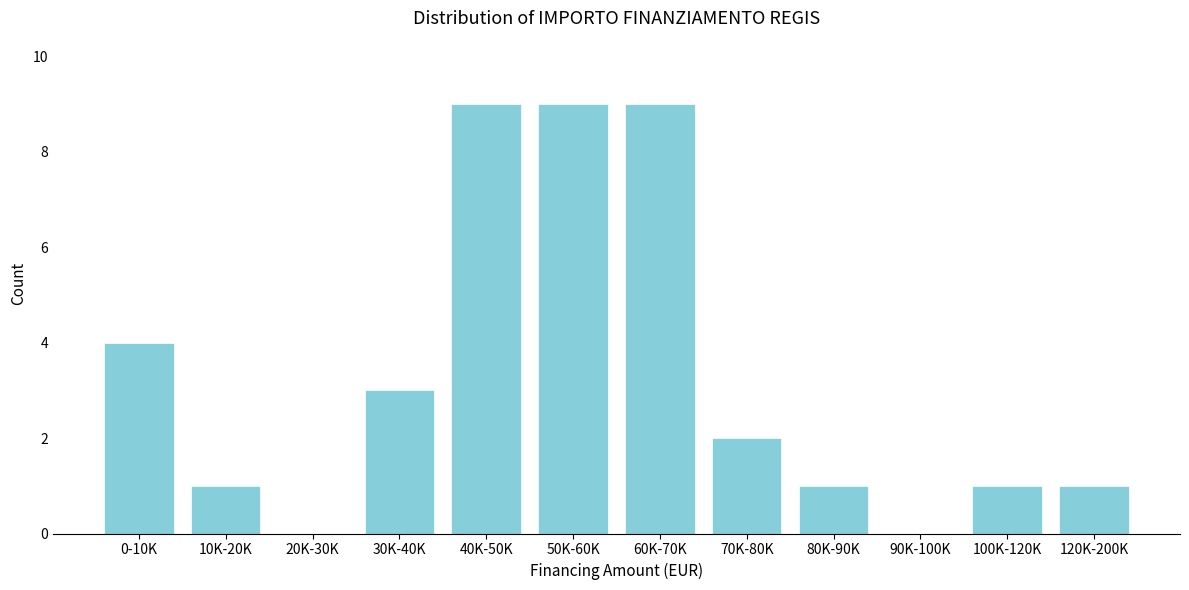

Reading left to right, extract all data points from this chart.

0-10K=4	10K-20K=1	20K-30K=0	30K-40K=3	40K-50K=9	50K-60K=9	60K-70K=9	70K-80K=2	80K-90K=1	90K-100K=0	100K-120K=1	120K-200K=1